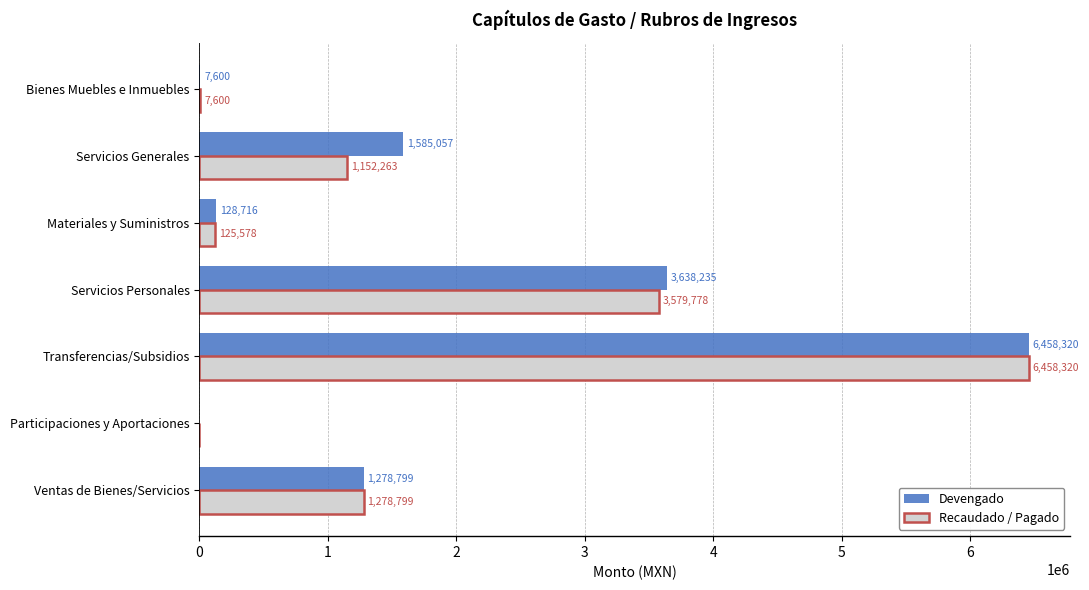

Which series has the largest total across all categories?

Devengado